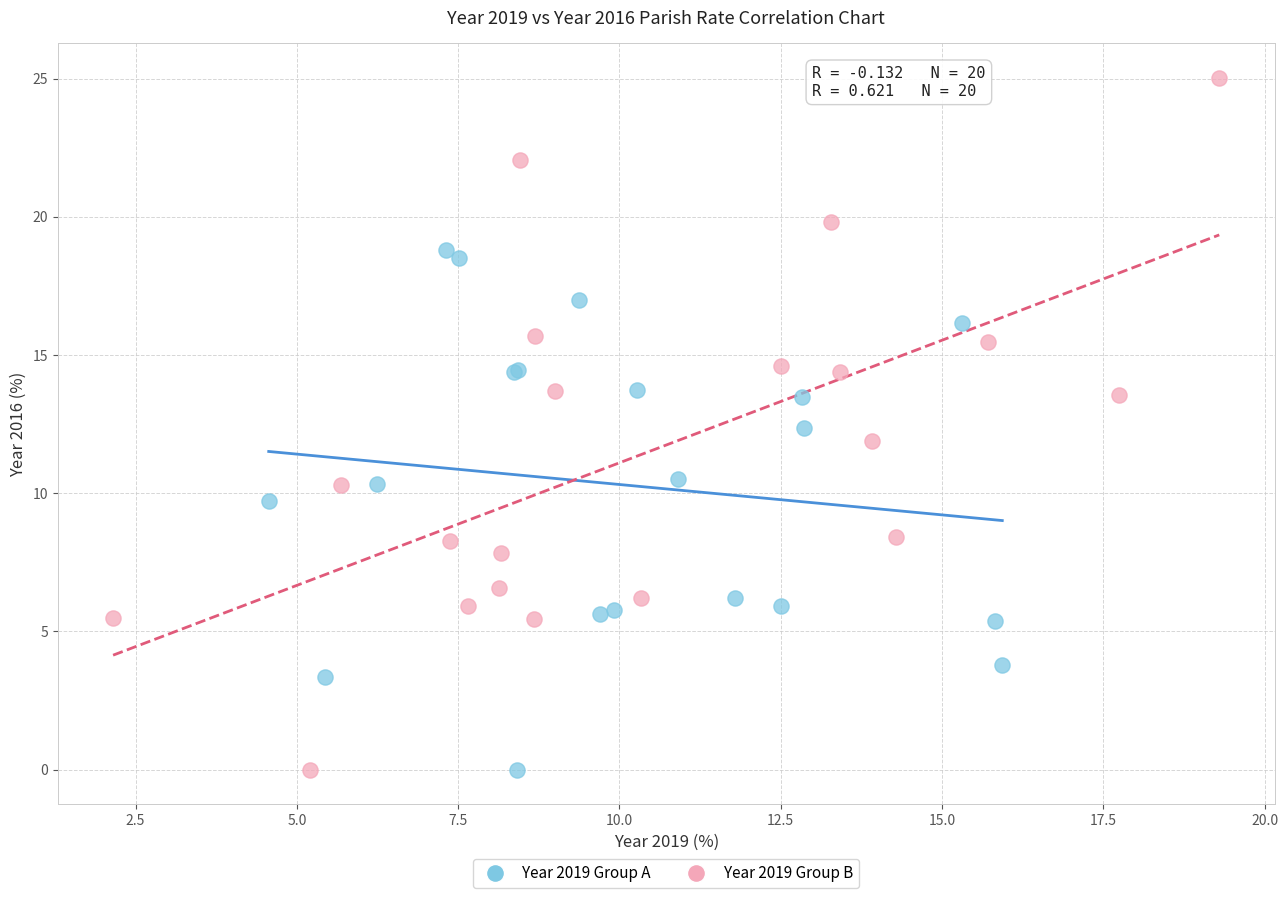

Which series reaches the maximum Y coordinate?

Year 2019 Group B